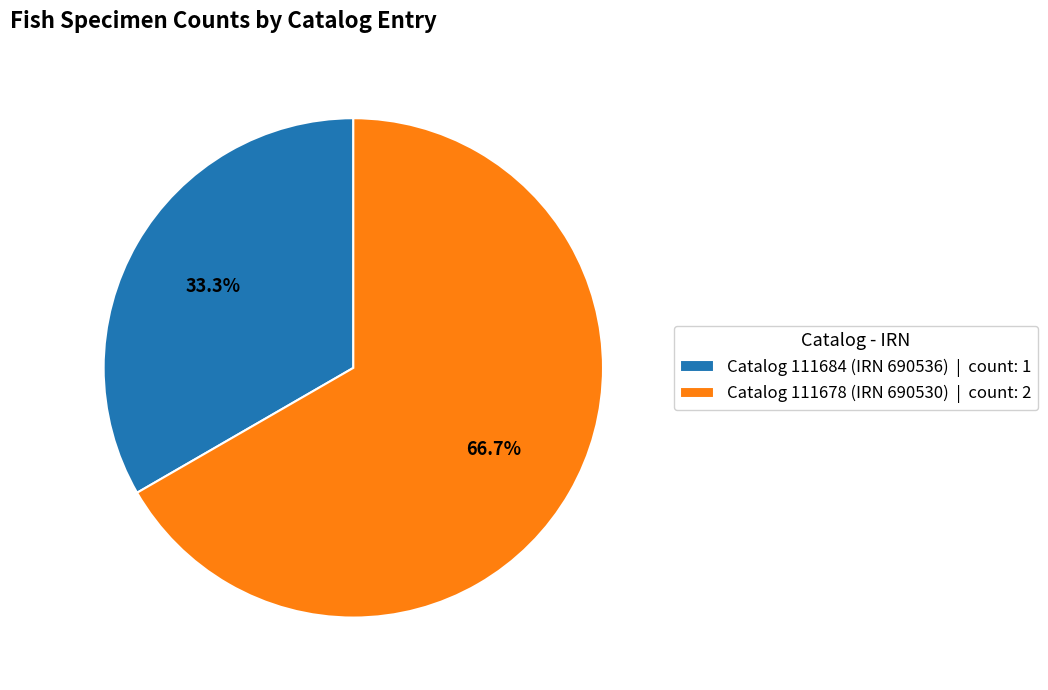

To the nearest percent, what is the combined percentage of Catalog 111678 (IRN 690530) and Catalog 111684 (IRN 690536)?

100%